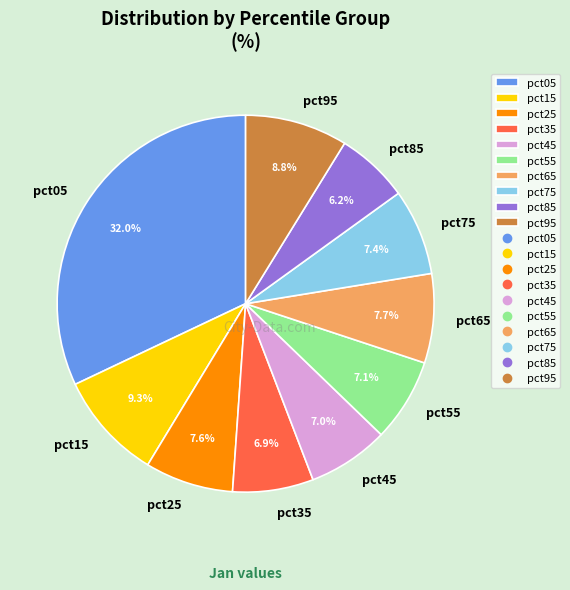

To the nearest percent, what portion does pct75 represent?

7%